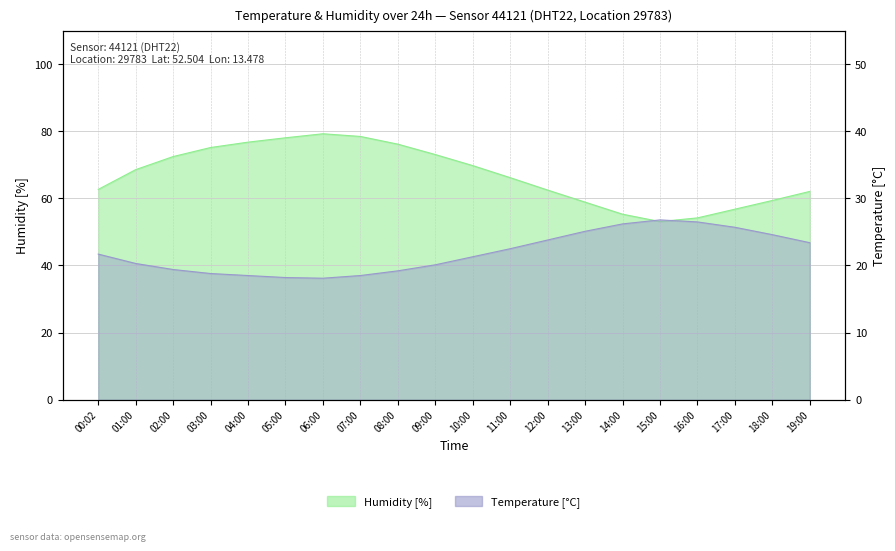

Reading left to right, transcribe all the data shown in this chart.

temperature: 21.7	20.3	19.4	18.8	18.5	18.2	18.1	18.5	19.2	20.1	21.3	22.5	23.8	25.1	26.2	26.8	26.5	25.7	24.6	23.4
humidity: 62.7	68.6	72.5	75.2	76.8	78.1	79.3	78.5	76.2	73.1	69.8	66.2	62.5	58.9	55.3	53.1	54.2	56.8	59.4	62.1